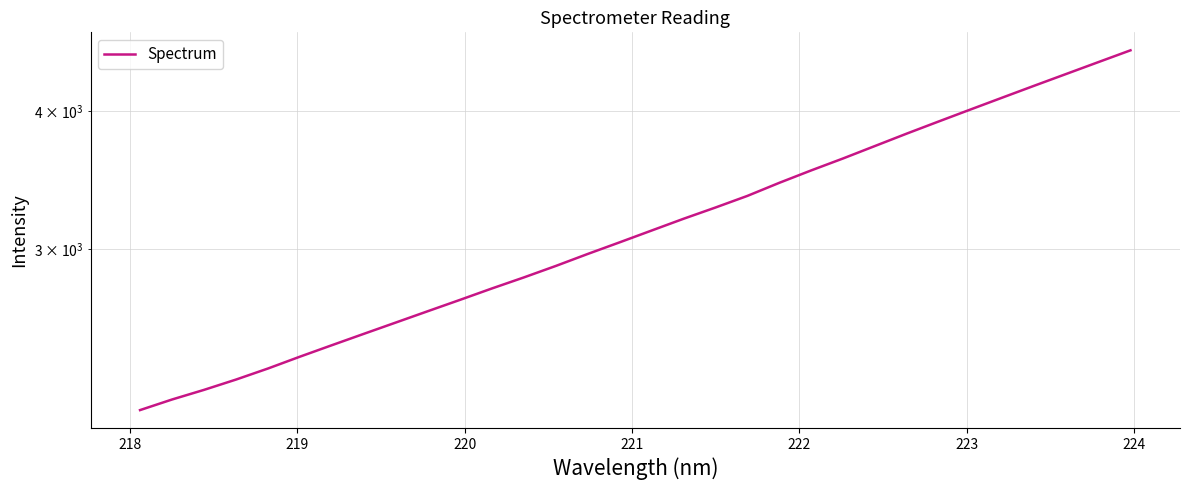

What is the maximum value shown in the chart?

4546.0